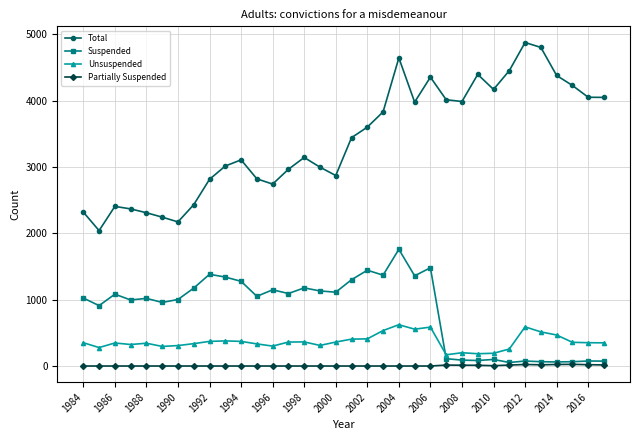

List the series in order of their peak value, lowest first.

Partially Suspended, Unsuspended, Suspended, Total